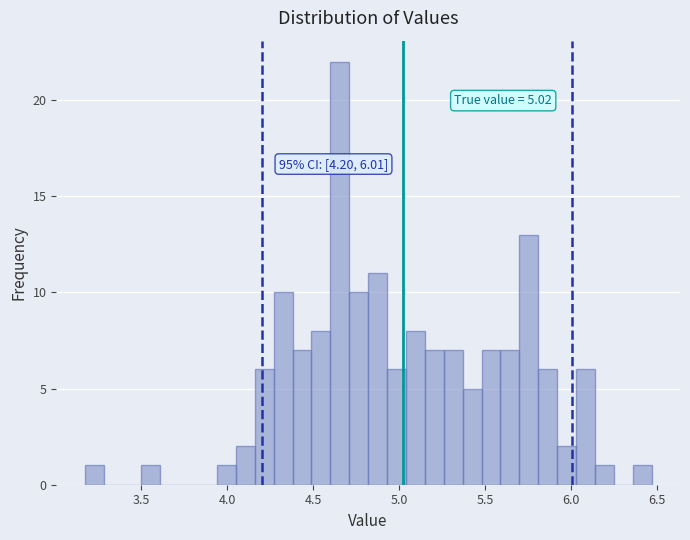

Read against the x-axis, roughly where is the centre of the tallest bar?

4.65